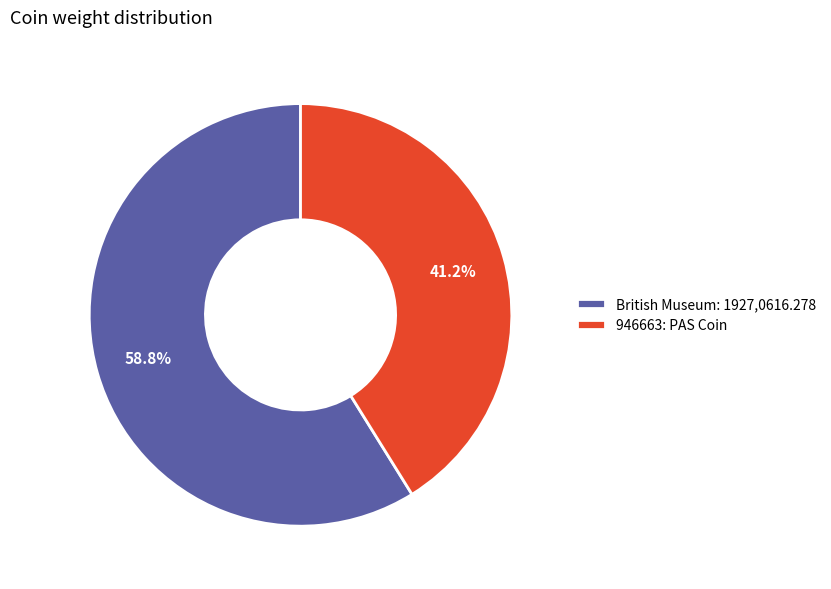

To the nearest percent, what portion does British Museum: 1927,0616.278 represent?

59%